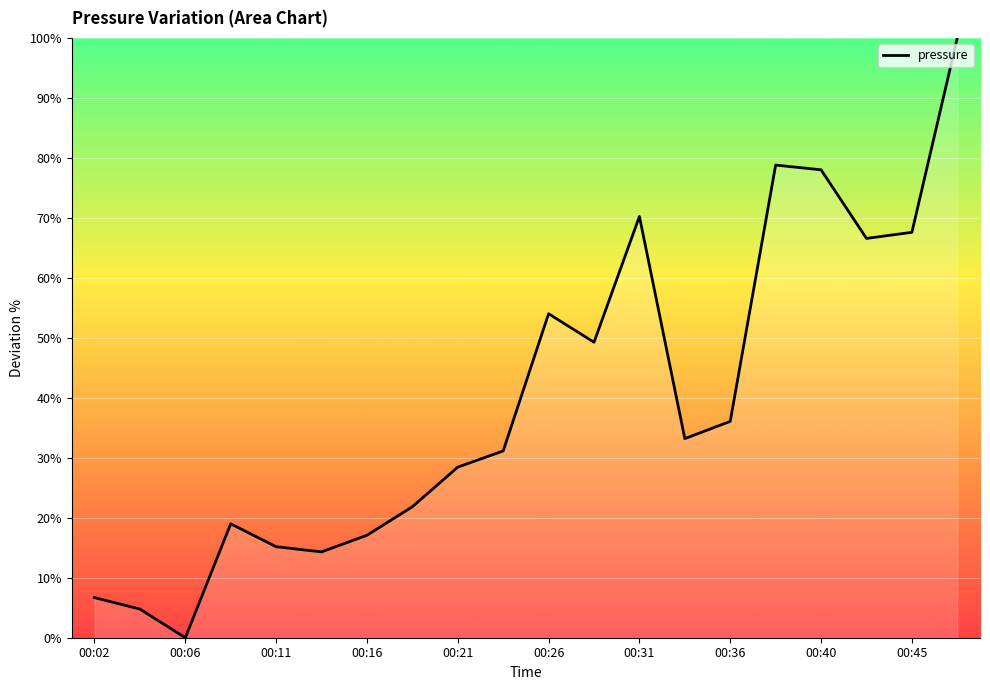

Reading right to left, what are all the values shown in this chart?

100.0	67.6	66.6	78.0	78.8	36.1	33.2	70.2	49.3	54.0	31.1	28.4	21.8	17.1	14.3	15.2	19.0	0.0	4.8	6.7